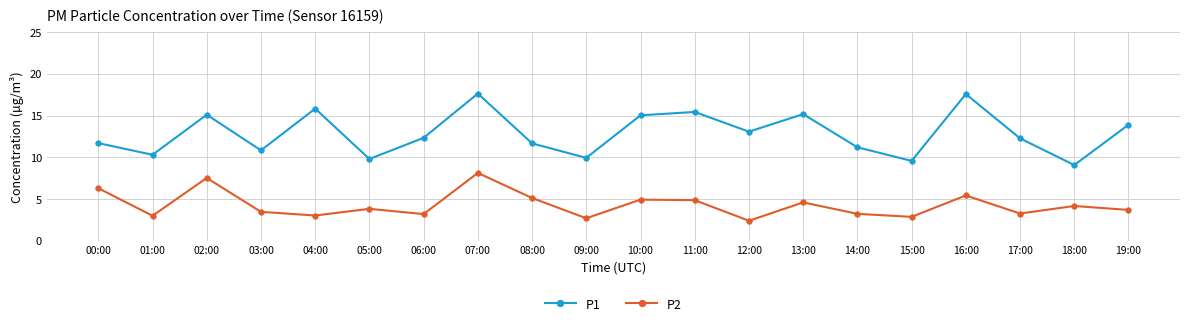

Rank the series by their average value, from lowest to highest.

P2, P1